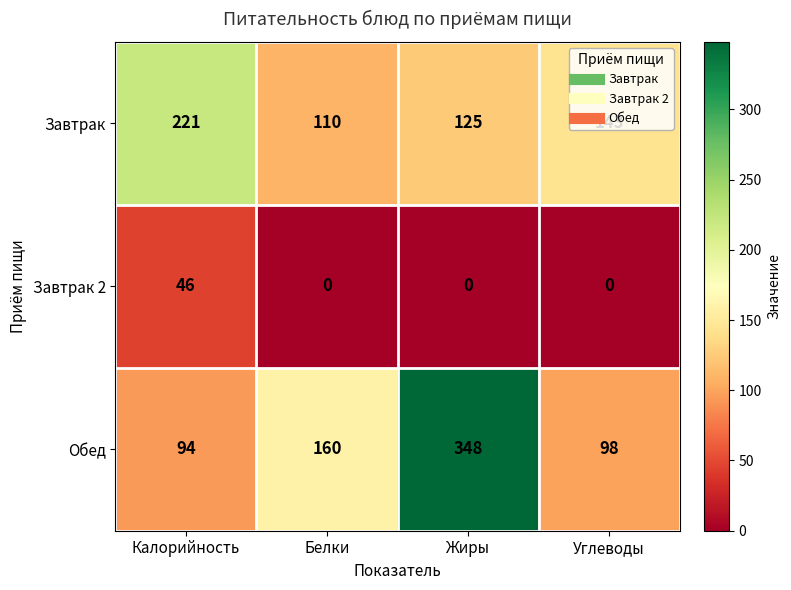

Is it true that Завтрак 2 equals 0 at Жиры?

True